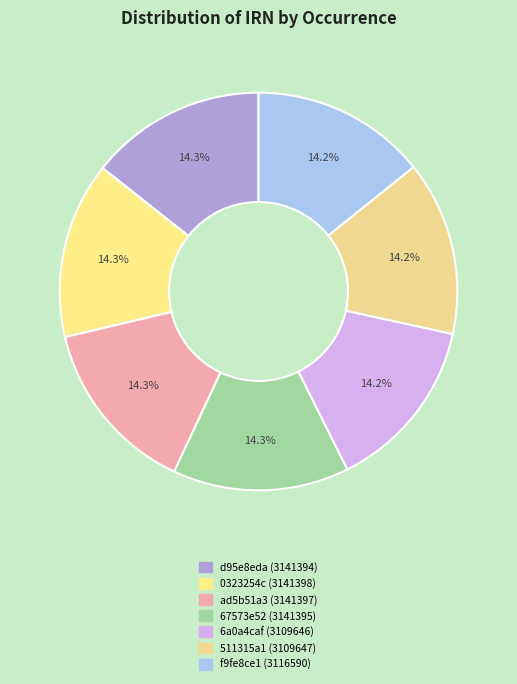

To the nearest percent, what is the average slice percentage?

14%